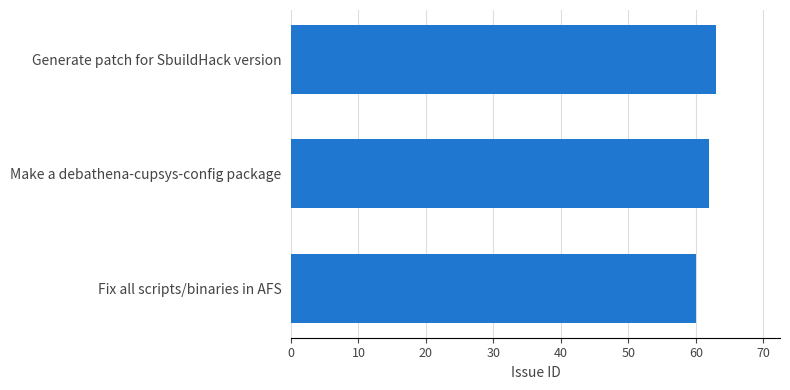

Between Fix all scripts/binaries in AFS and Generate patch for SbuildHack version, which is larger?

Generate patch for SbuildHack version